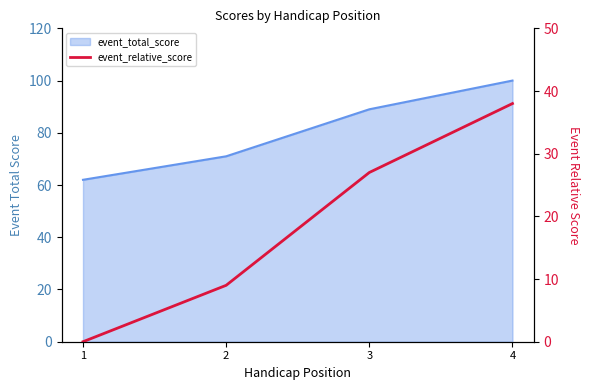

True or false: the data shows -25 at 1.

False